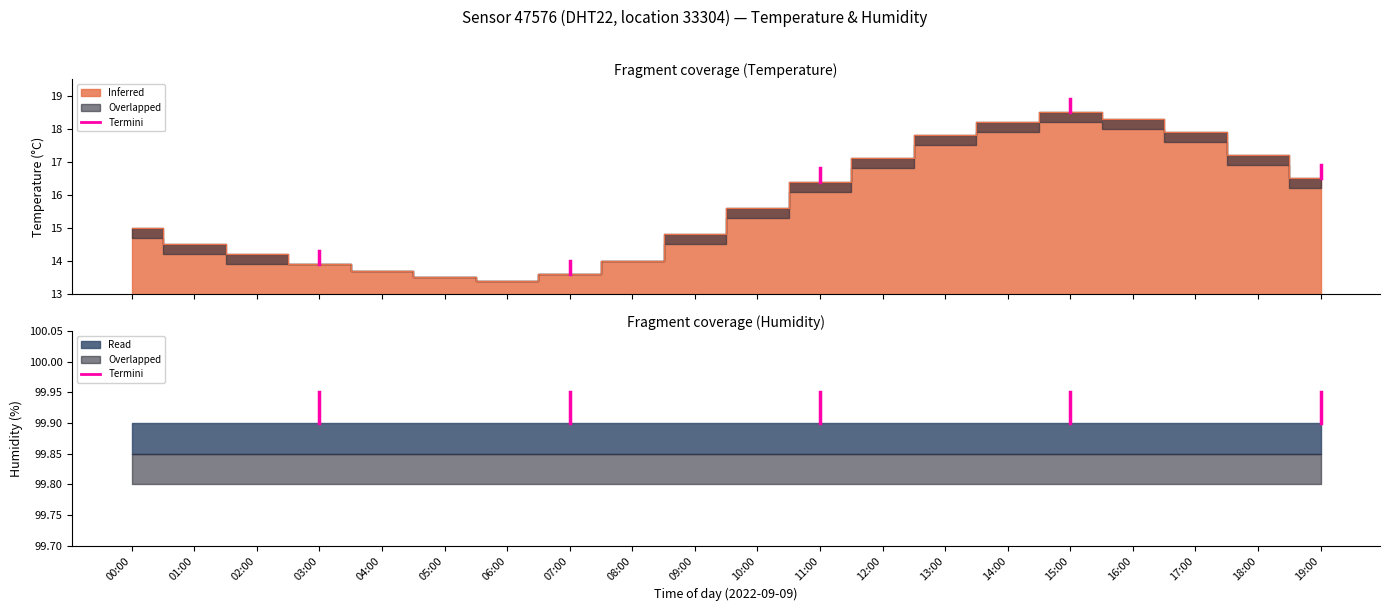

What is the change in value from 03:00 to 05:00?

-0.4